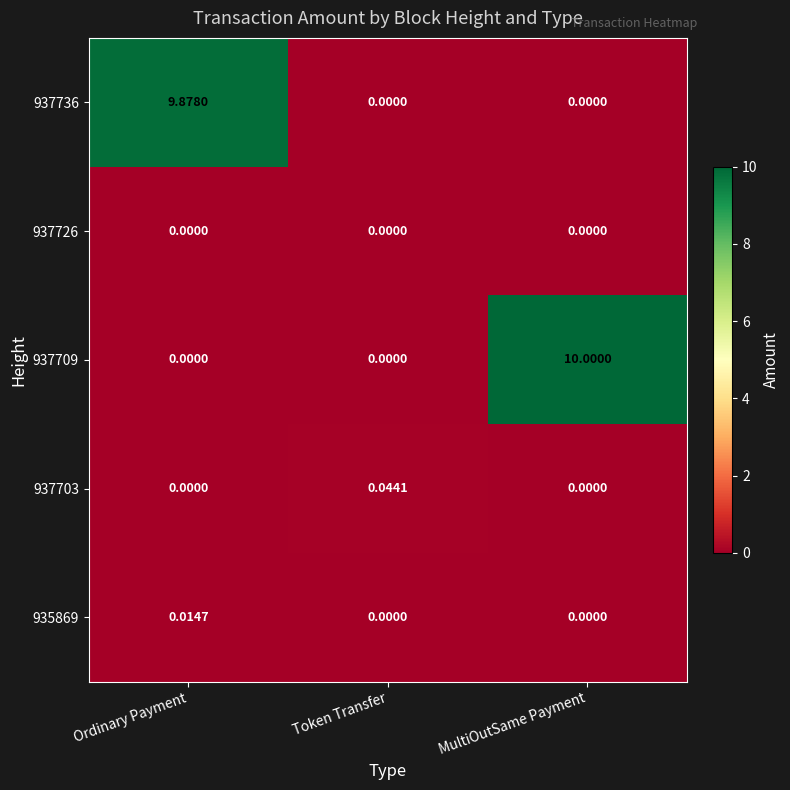

At how many categories does at least one series exceed 9?

2